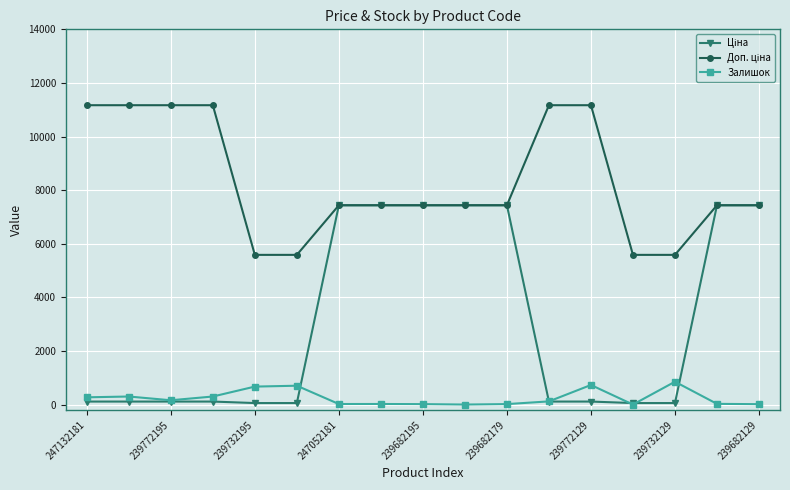

At how many categories does at least one series exceed 3138?

17